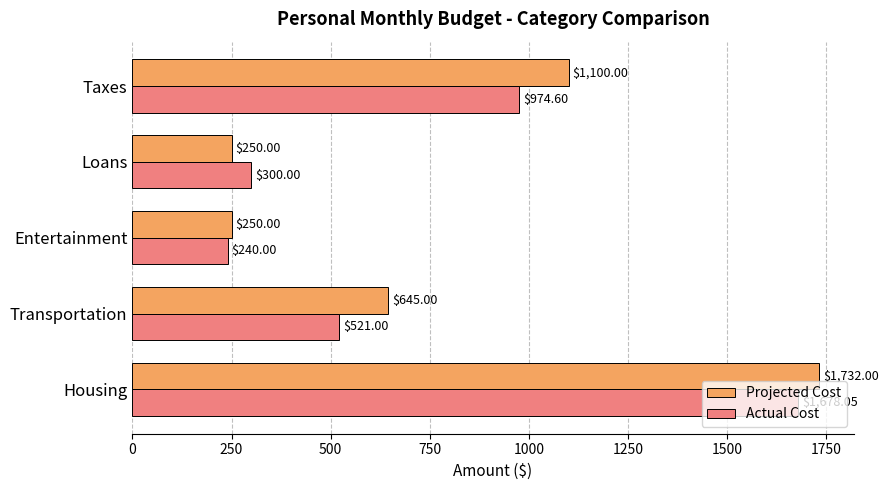

How many distinct data groups are displayed?

2